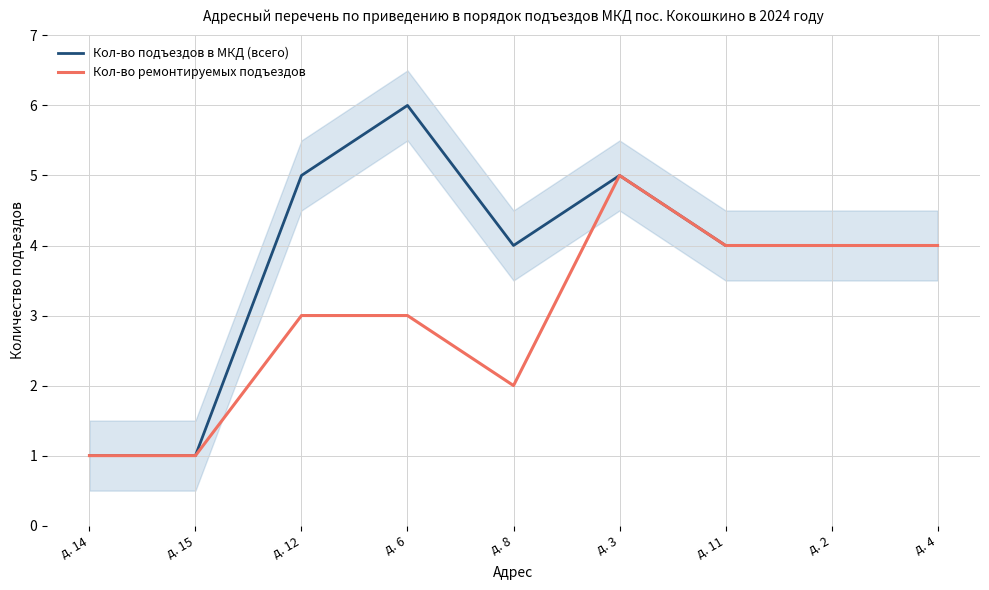

Is it true that Кол-во подъездов в МКД (всего) equals 0 at д. 14?

False